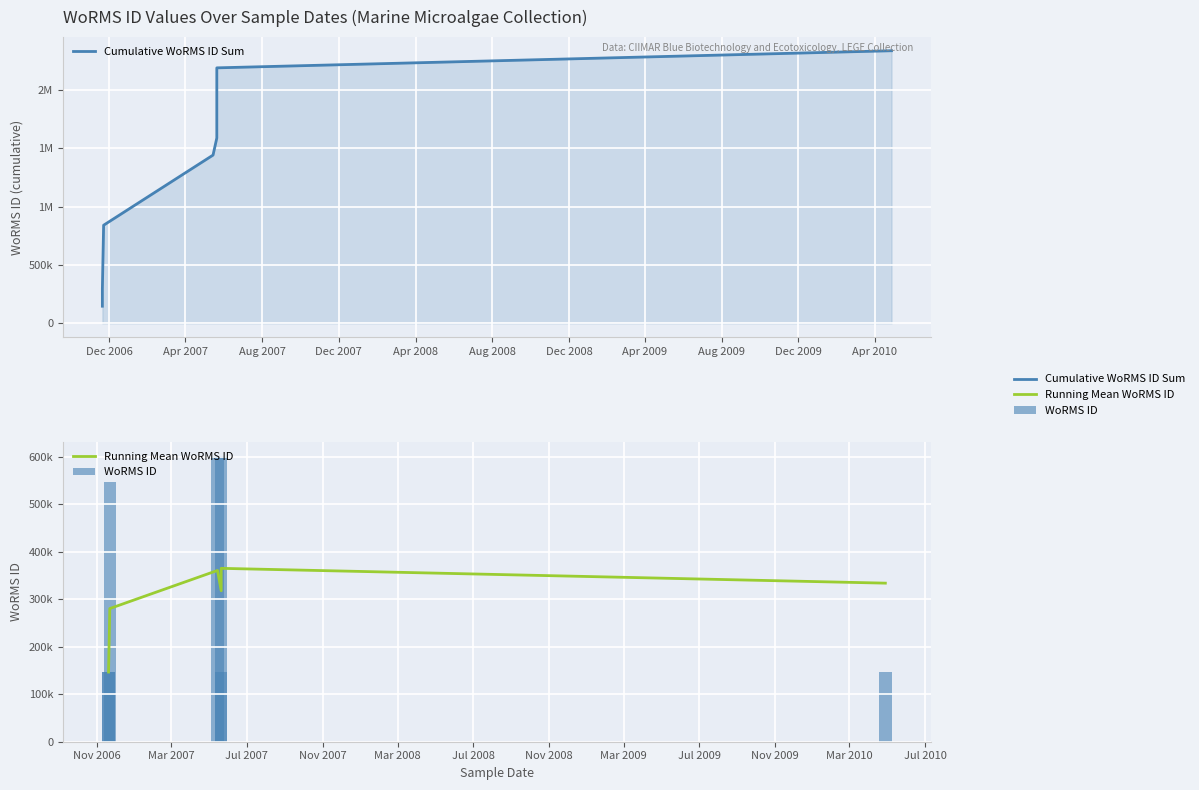

What is the difference between the maximum and minimum values in the Running Mean WoRMS ID series?

218258.5